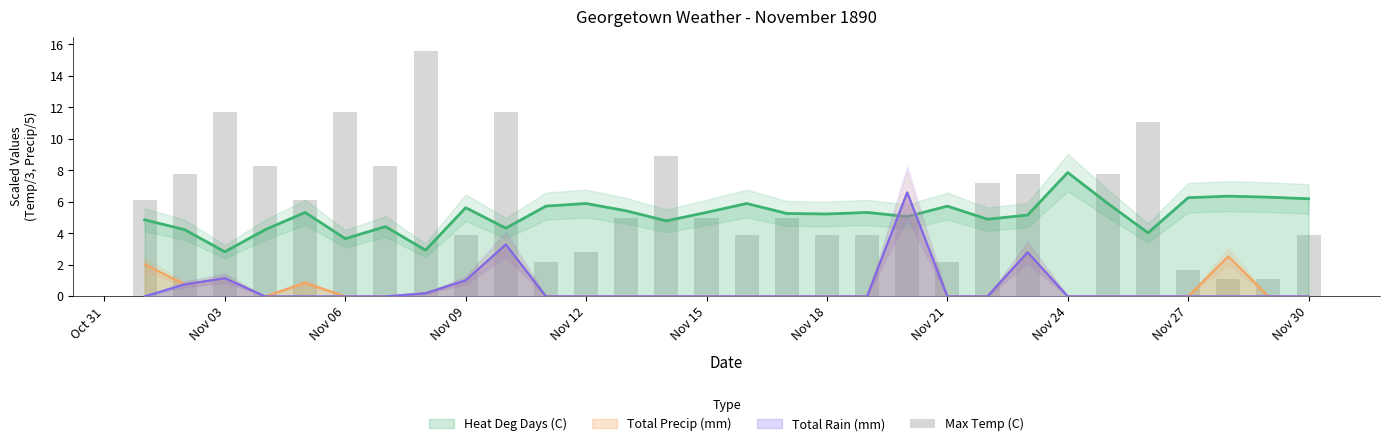

How many data points are above 5?

14